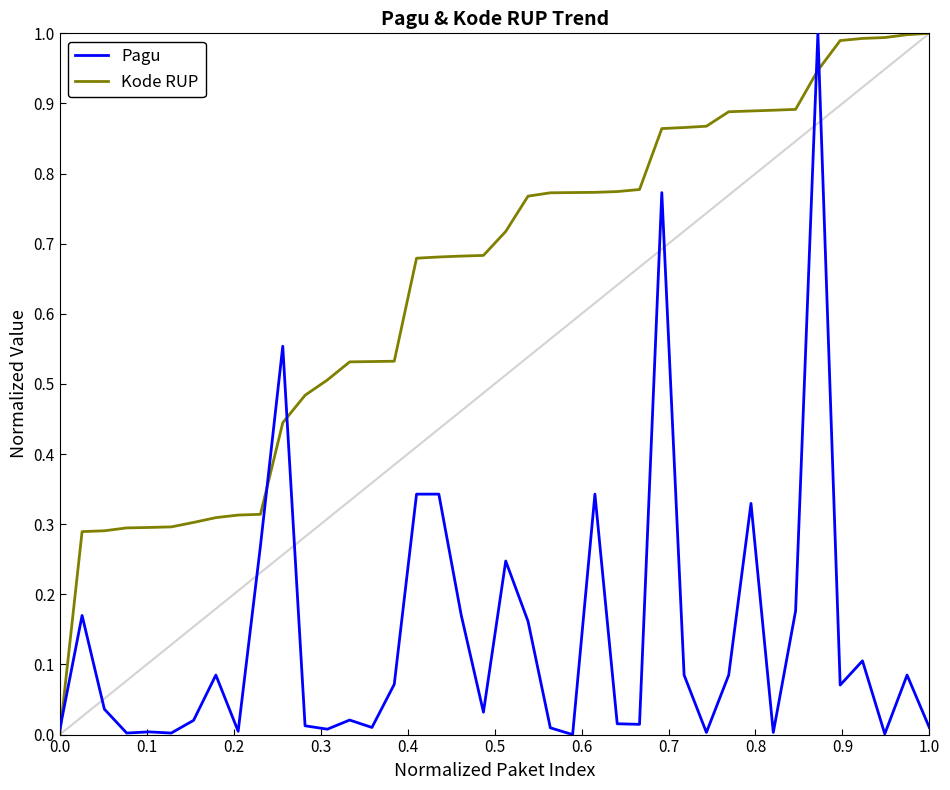

Rank the series by their average value, from highest to lowest.

Kode RUP, Pagu